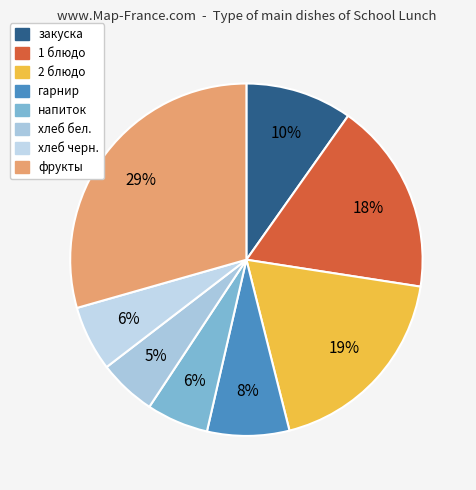

Rank the categories by value from lowest to highest.

хлеб бел., напиток, хлеб черн., гарнир, закуска, 1 блюдо, 2 блюдо, фрукты